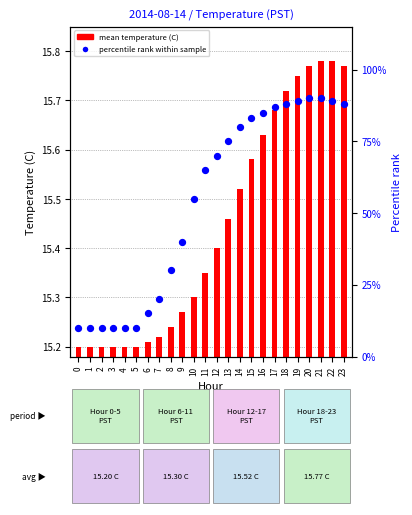

What are all the series names shown in the legend?

mean temperature (C), percentile rank within sample